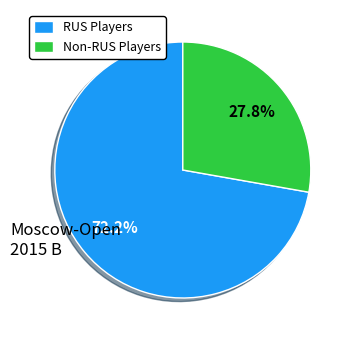

Which slice is the largest?

RUS Players